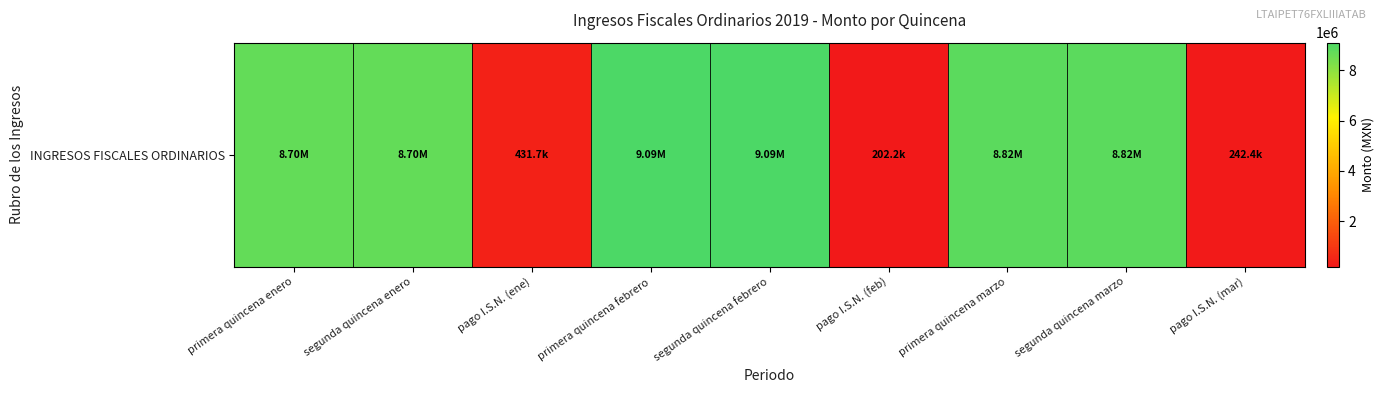

What is the sum of all values?

54083764.2